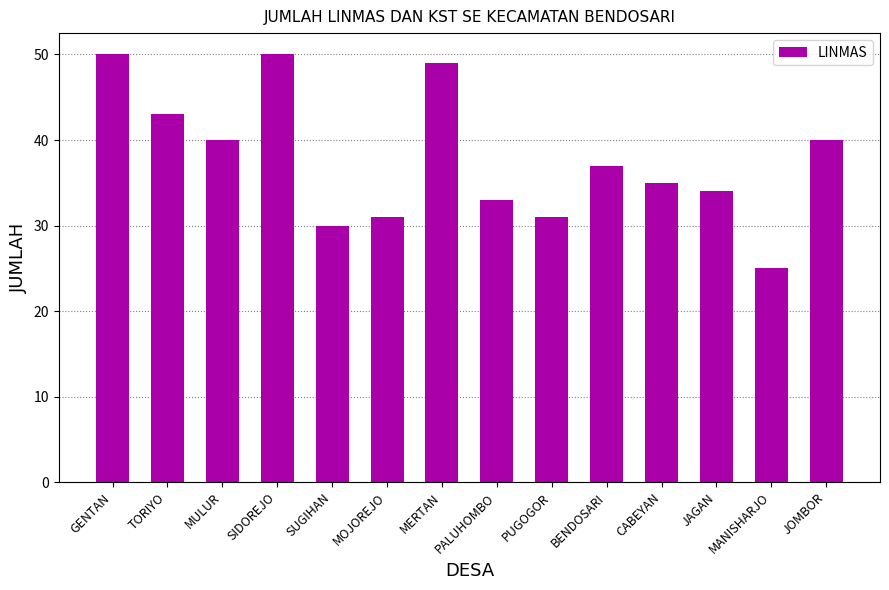

At which category does the chart reach its minimum across all series?

MANISHARJO